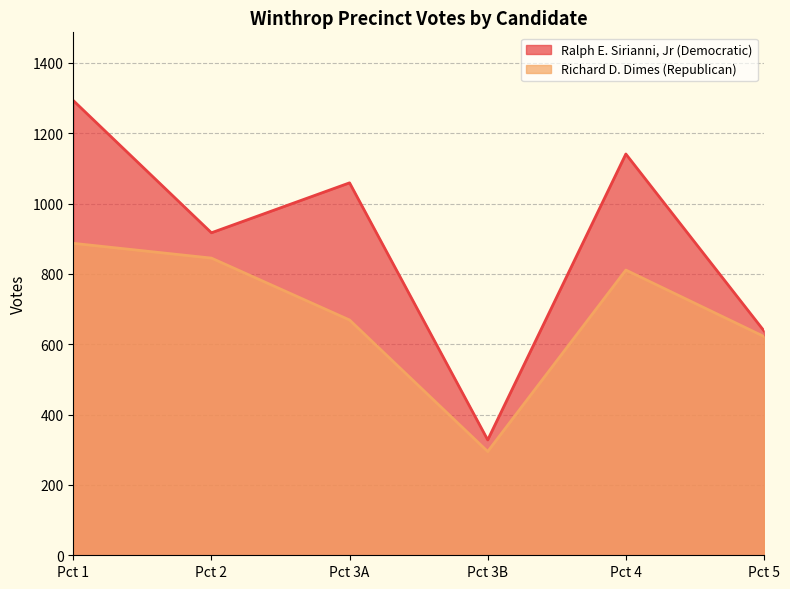

Which series has the widest spread of values?

Ralph E. Sirianni, Jr (Democratic)